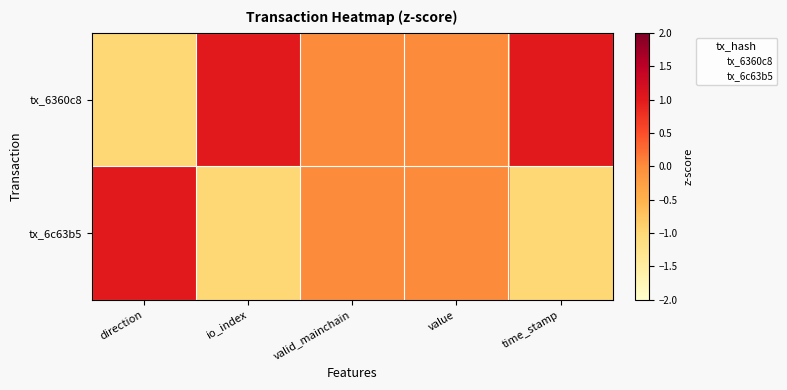

Rank the series by their average value, from lowest to highest.

tx_6c63b5, tx_6360c8